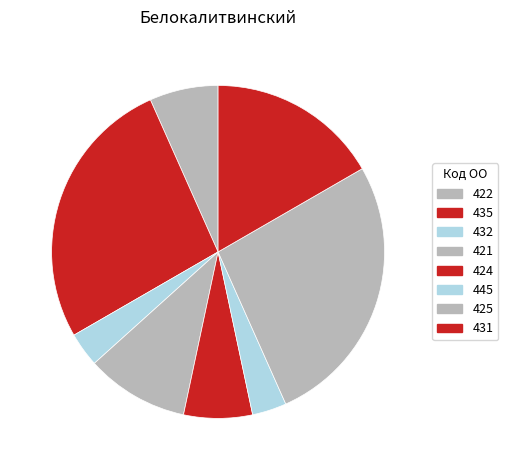

Is it true that 424 is 2% of the pie?

False